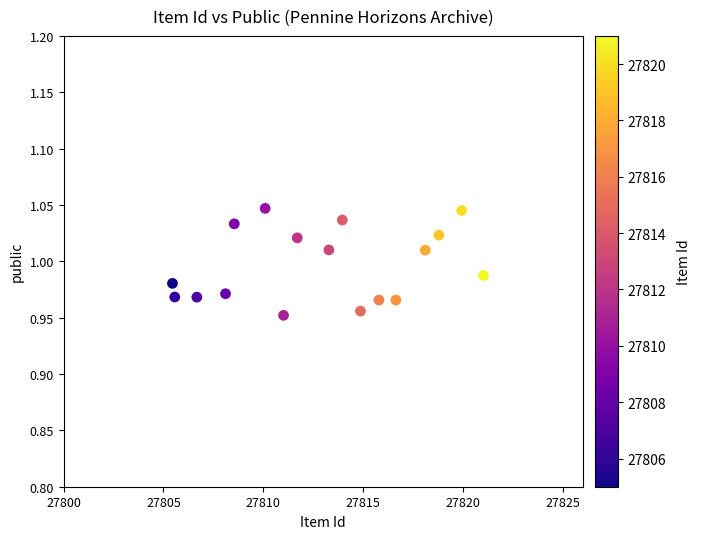

What is the range of X values (max minus min)?

15.6